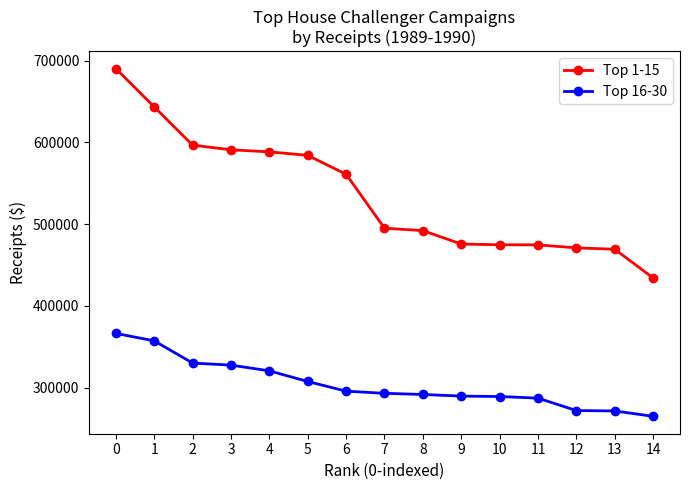

The value of Top 1-15 at 11 is 474645. True or false?

True